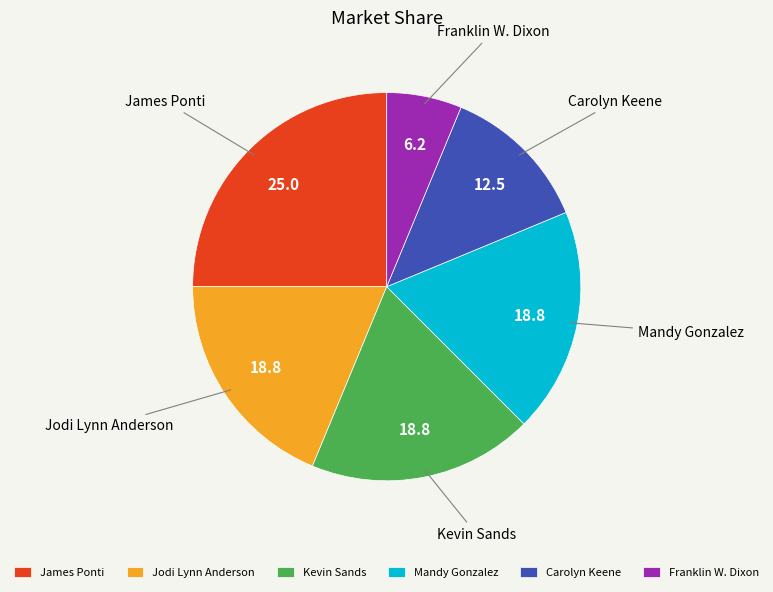

Approximately how many times larger is the value at Carolyn Keene compared to Mandy Gonzalez?

0.7